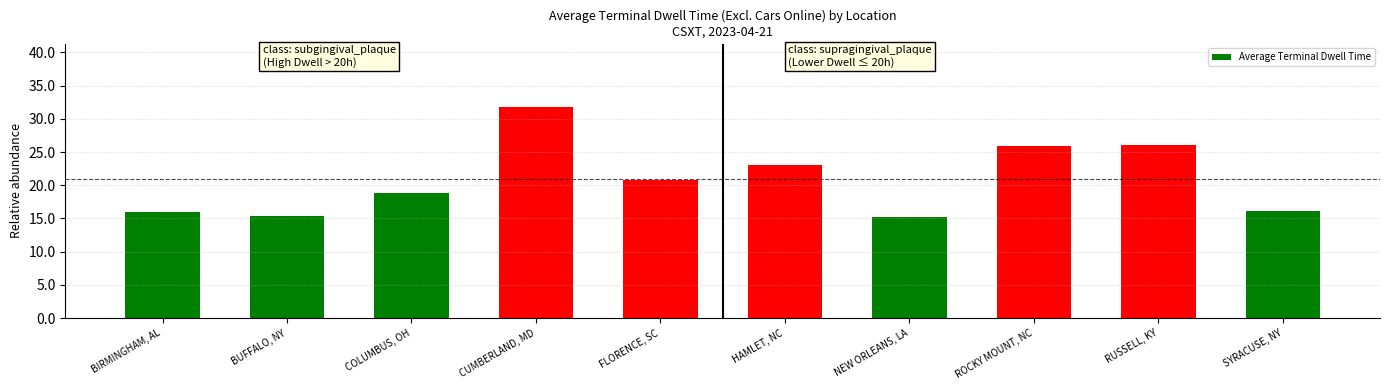

Which label corresponds to the largest value in the chart?

CUMBERLAND, MD